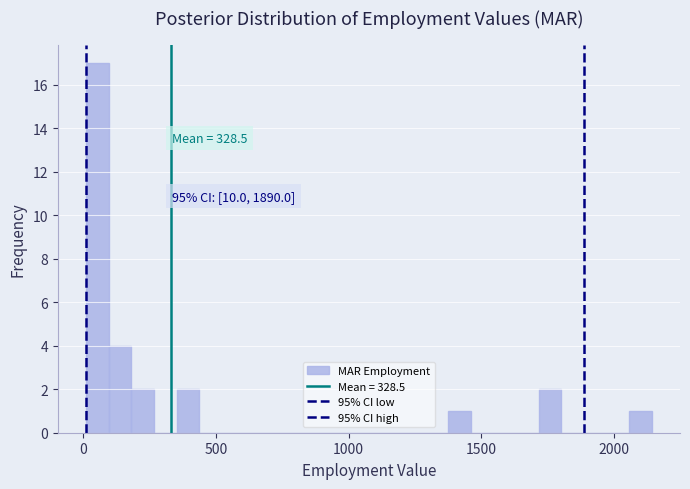

Read against the x-axis, roughly where is the centre of the tallest bar?

50